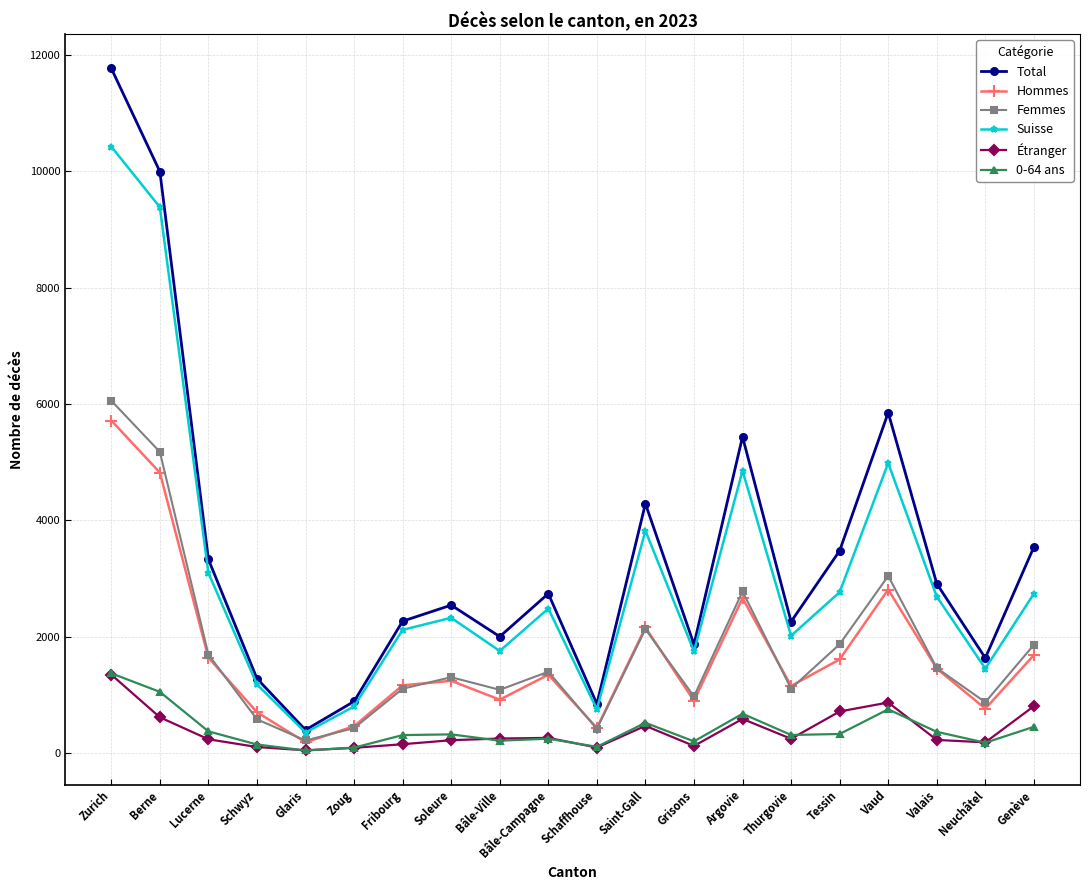

How many interior local valleys does the Femmes series have?

6